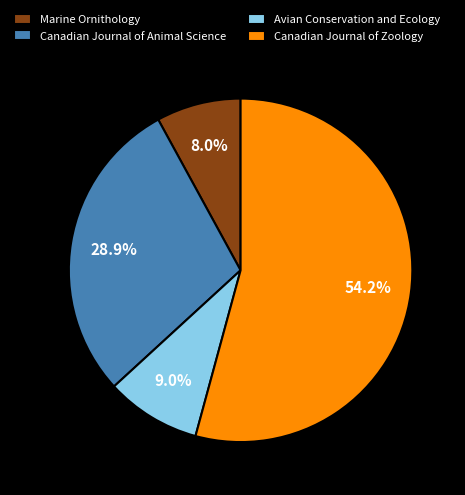

Combined, do Marine Ornithology and Avian Conservation and Ecology account for over 50%?

No